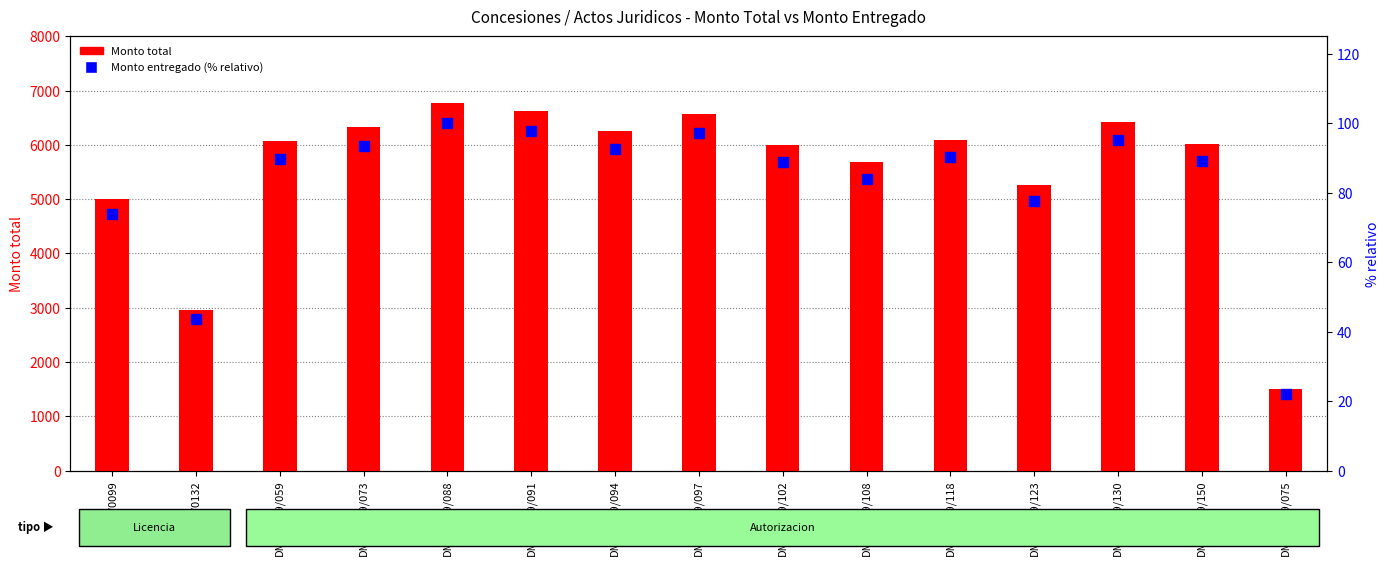

What is the total value across all series at DMC/2019/130?

6527.1